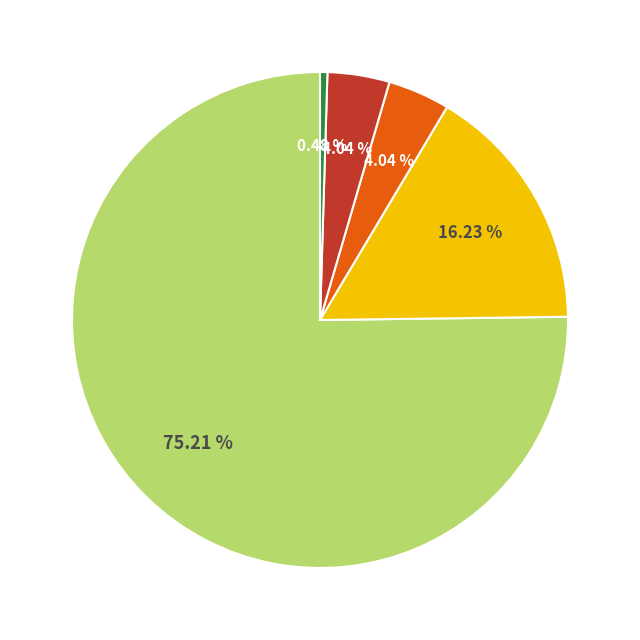

Does any single category account for the majority?

Yes